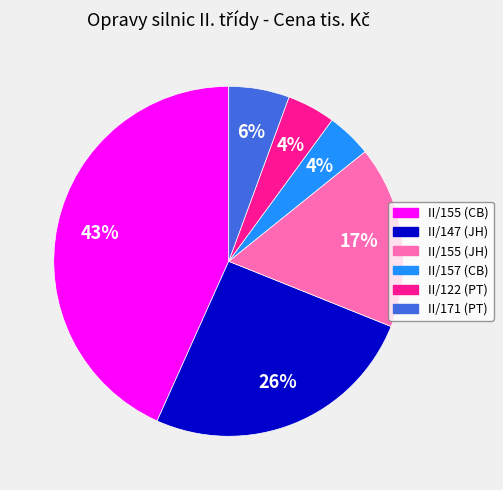

What is the largest slice in the pie chart?

II/155 (CB)